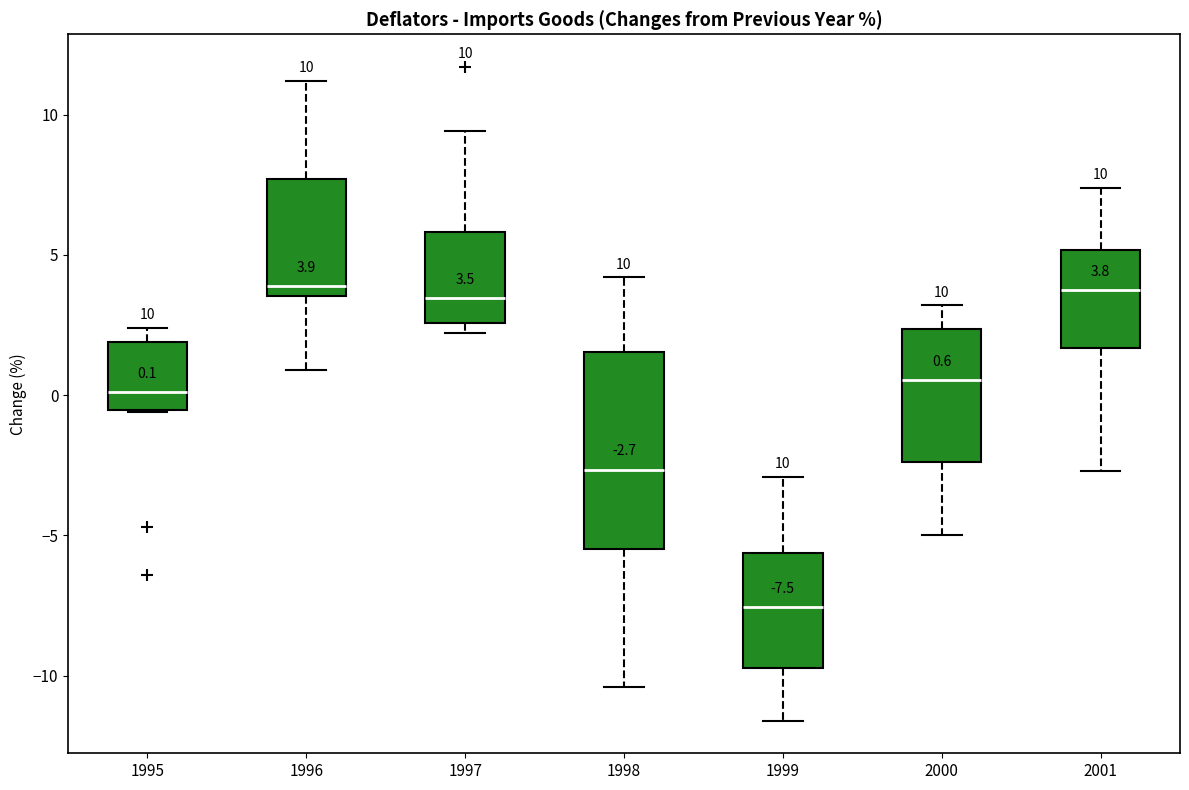

Comparing the boxes themselves (not the whiskers), which one is the tallest?

1998